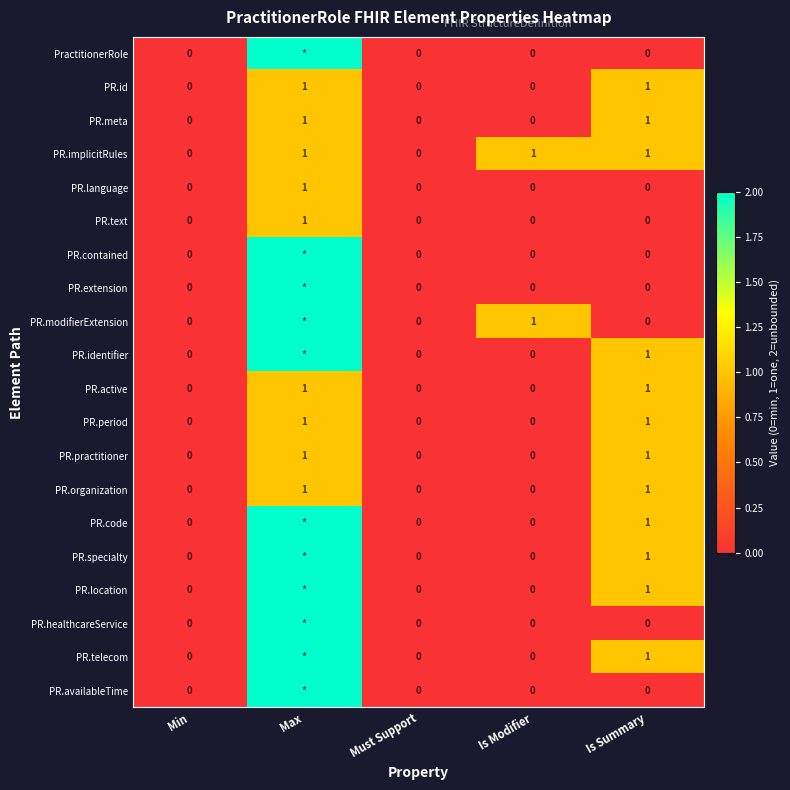

Between Max and Is Summary, which is larger?

Max